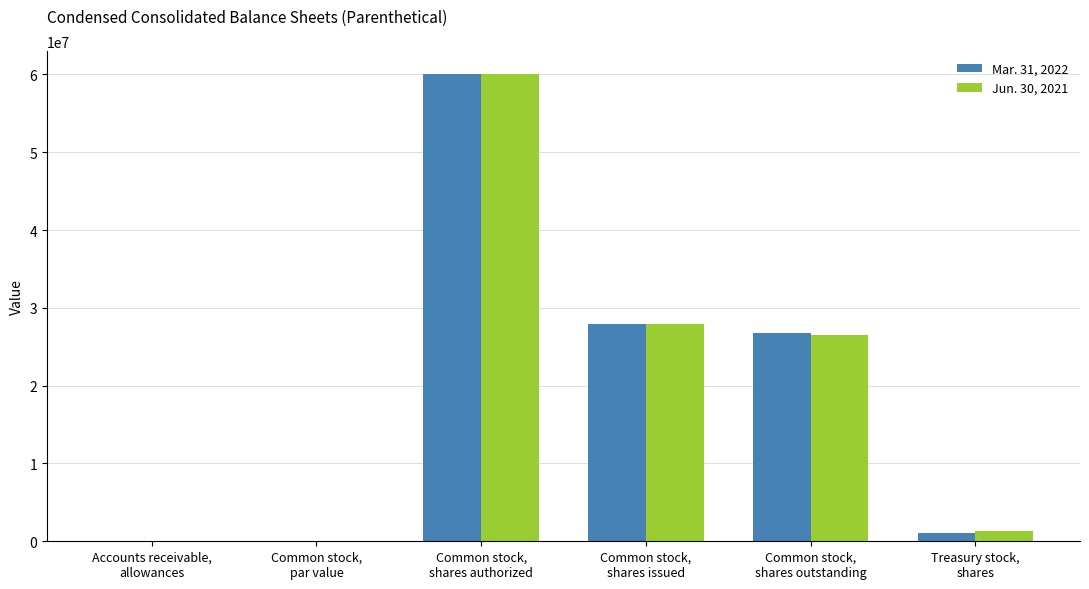

The value of Jun. 30, 2021 at Common stock,
par value is 0.0. True or false?

True